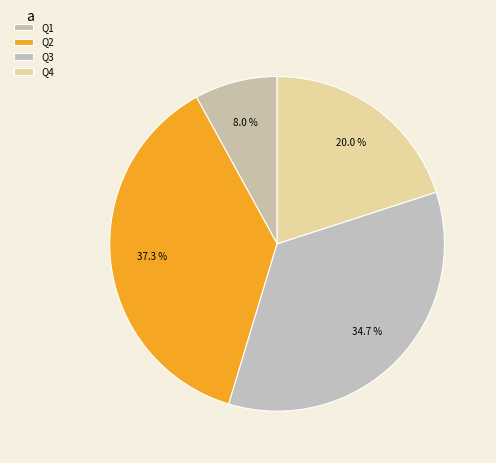

Is it true that Q1 is 8% of the pie?

True